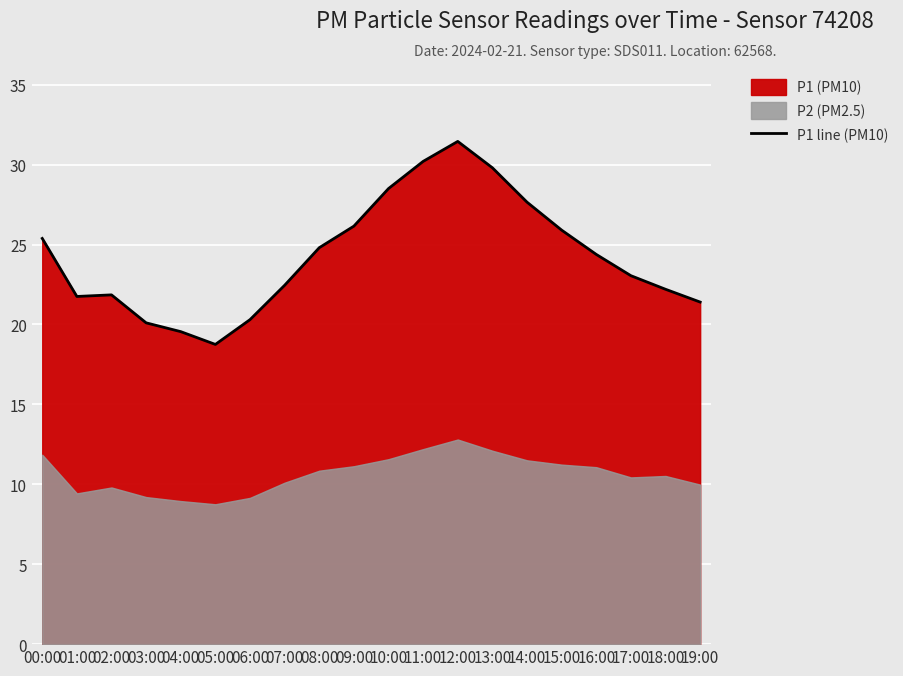

The value at 04:00 is 19.6. True or false?

True